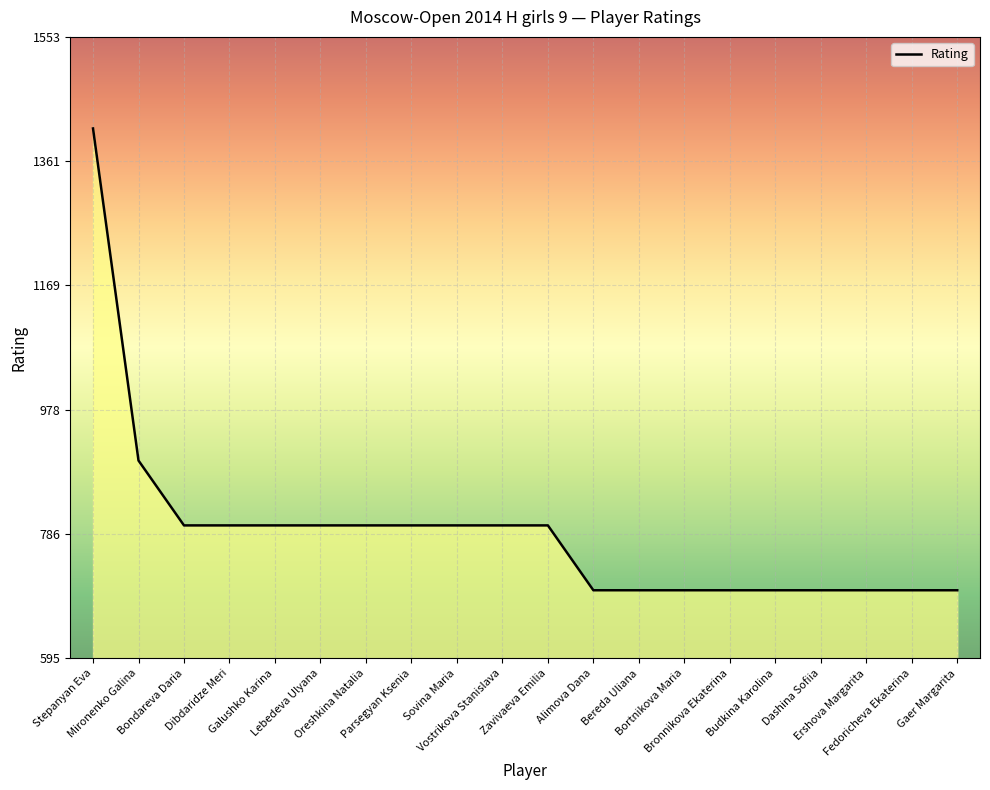

Where does the data first go above 800?

Stepanyan Eva